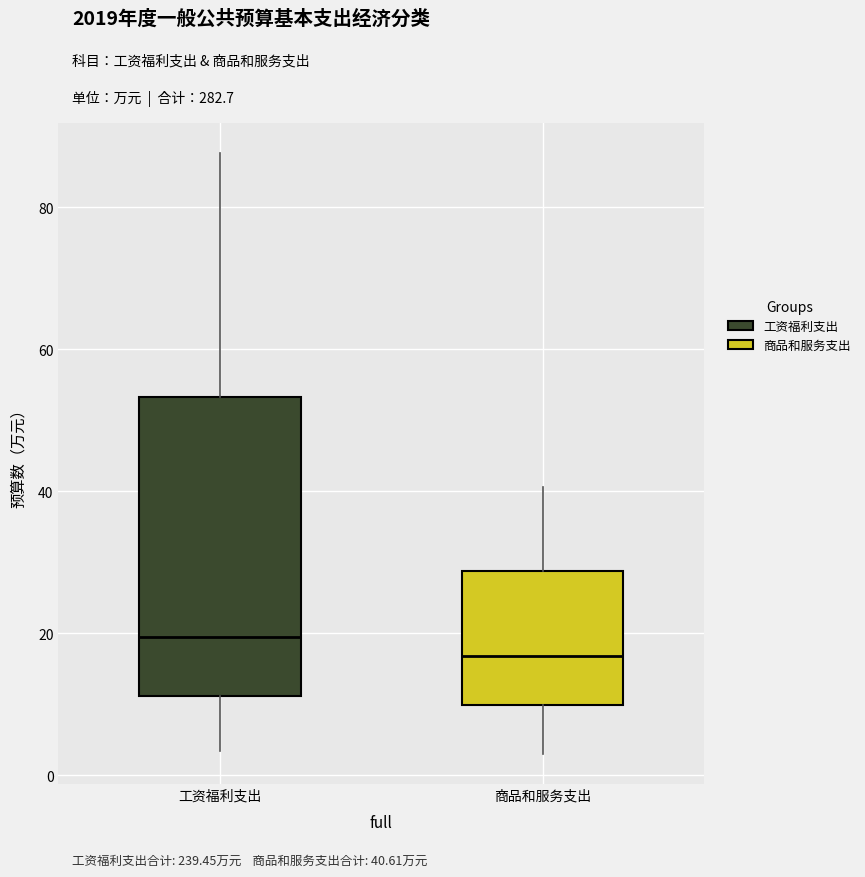

Which box's median line is the highest?

工资福利支出